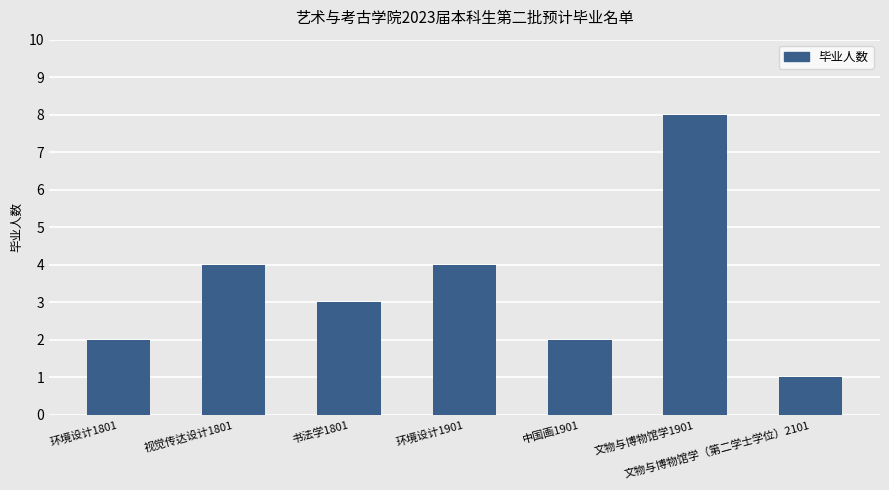

Reading right to left, what are all the values shown in this chart?

1	8	2	4	3	4	2